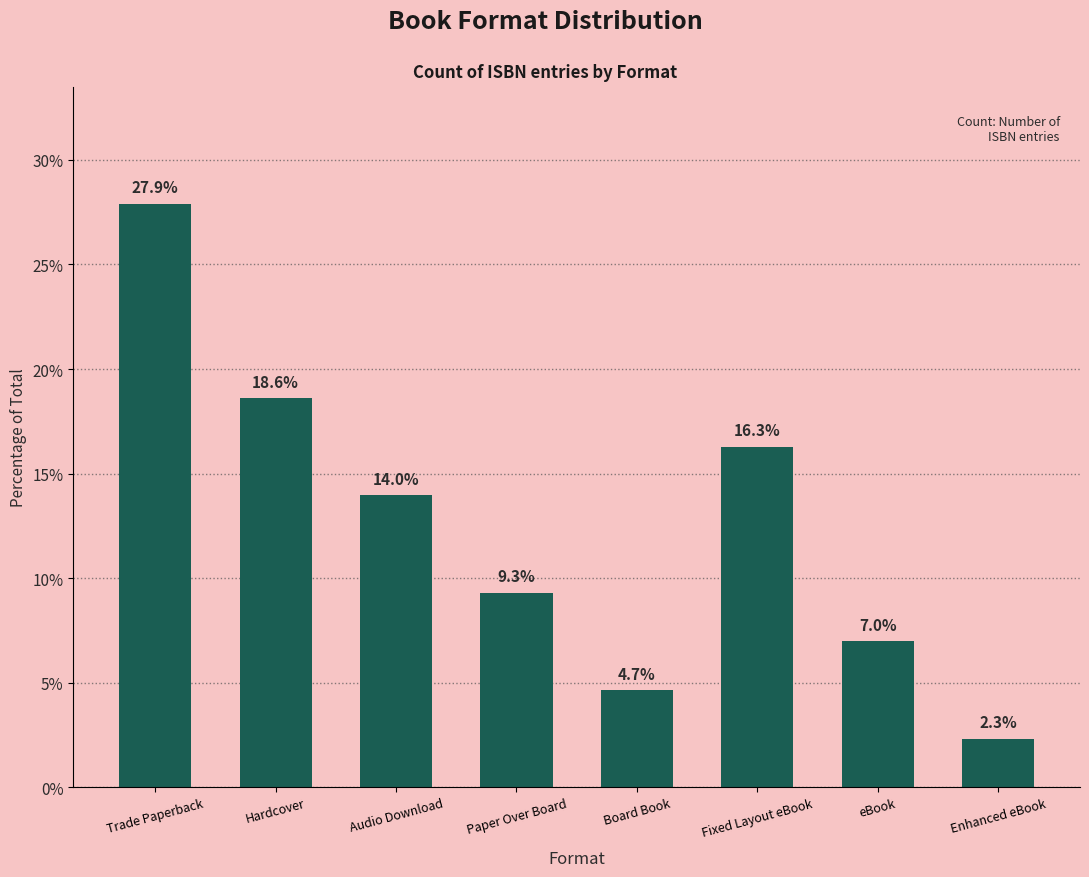

Reading left to right, what are all the values shown in this chart?

Trade Paperback=27.9	Hardcover=18.6	Audio Download=14.0	Paper Over Board=9.3	Board Book=4.7	Fixed Layout eBook=16.3	eBook=7.0	Enhanced eBook=2.3